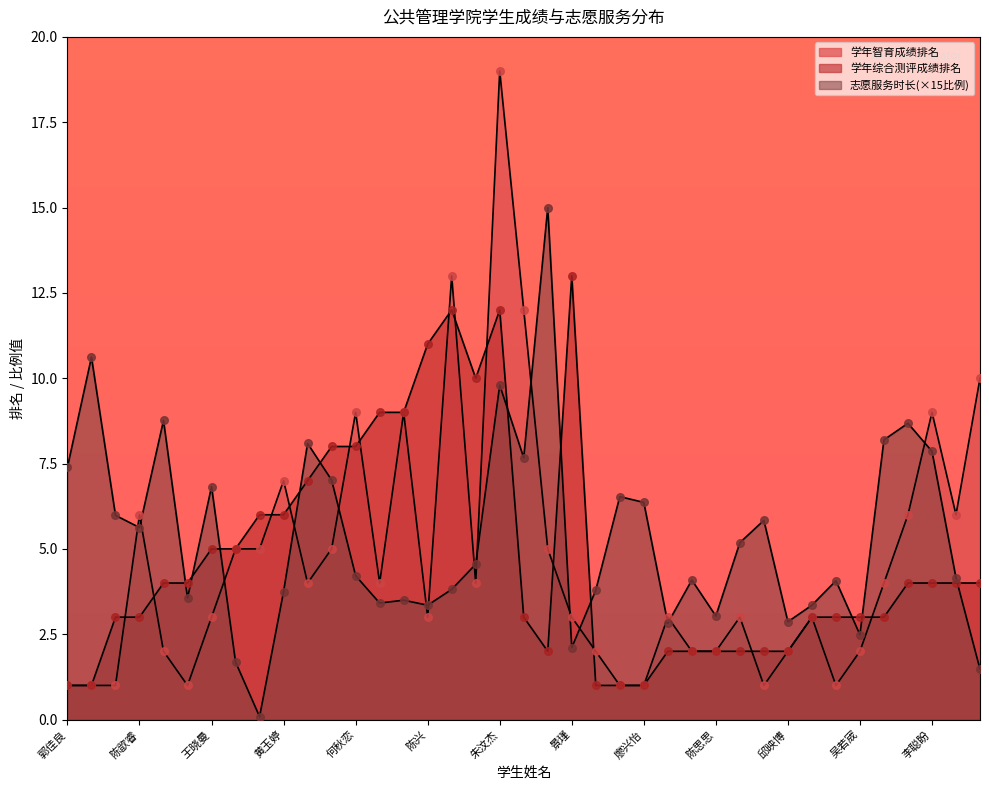

At how many categories does at least one series exceed 13?

2